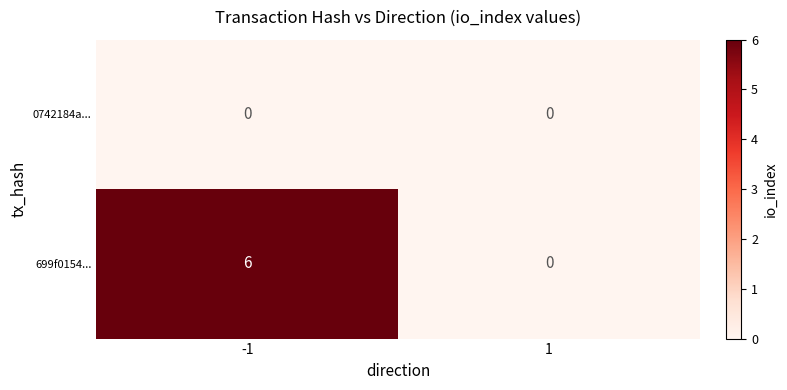

True or false: 699f0154... has a value of 9 at -1.

False